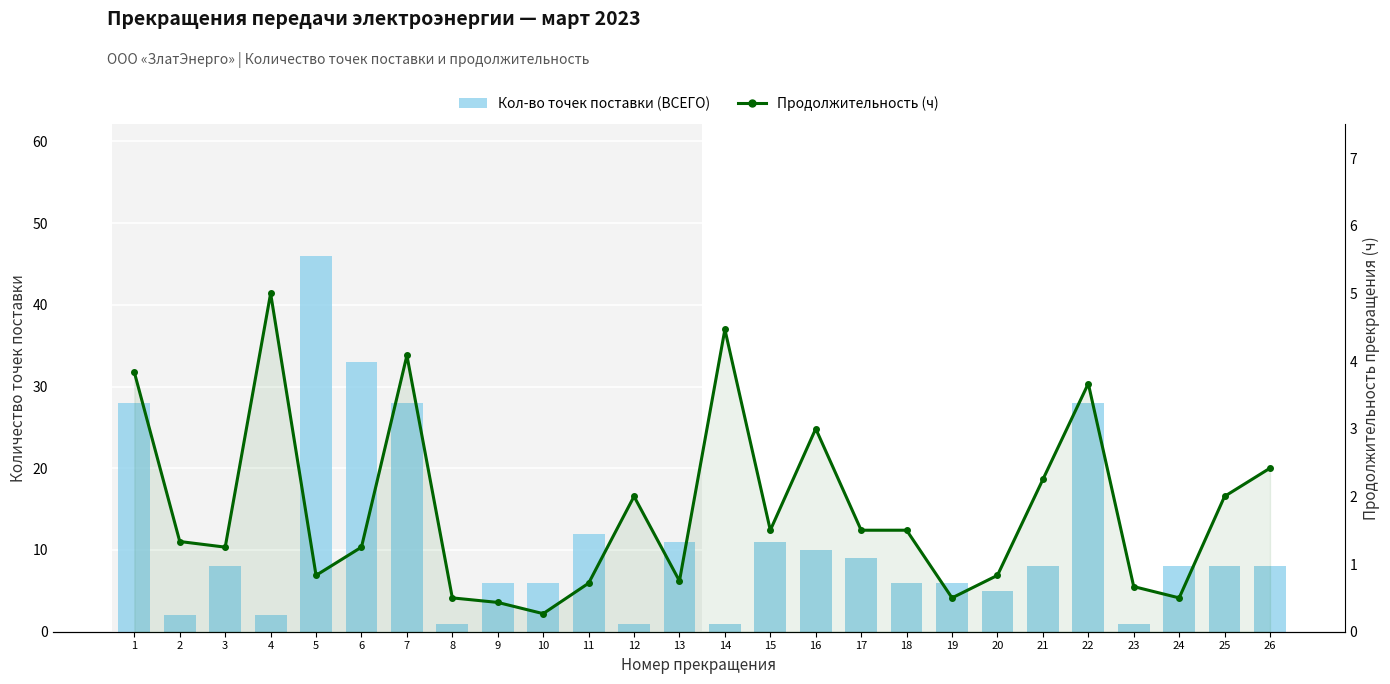

Is the value of Кол-во точек поставки (ВСЕГО) at 25 greater than the value of Продолжительность (ч) at 21?

Yes